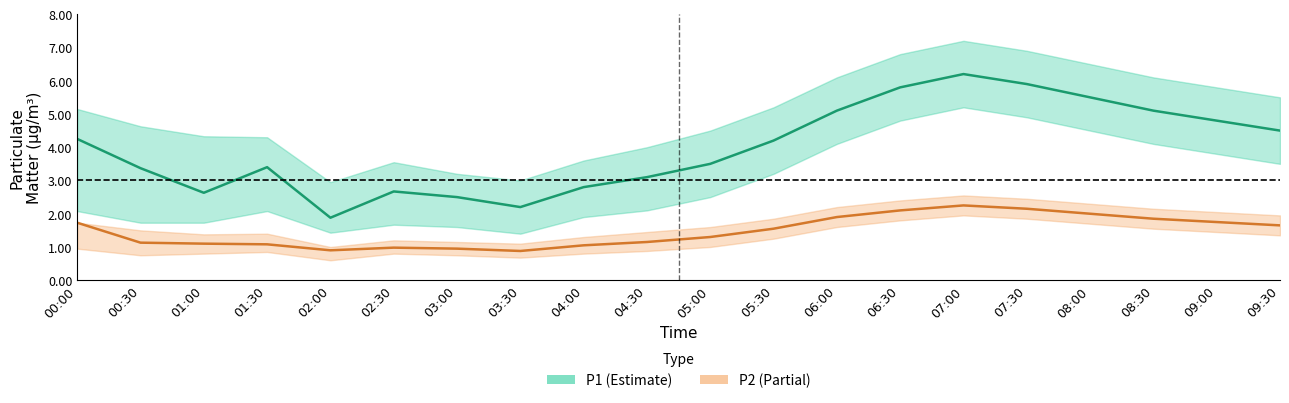

At which category is the sum across all series the highest?

07:00